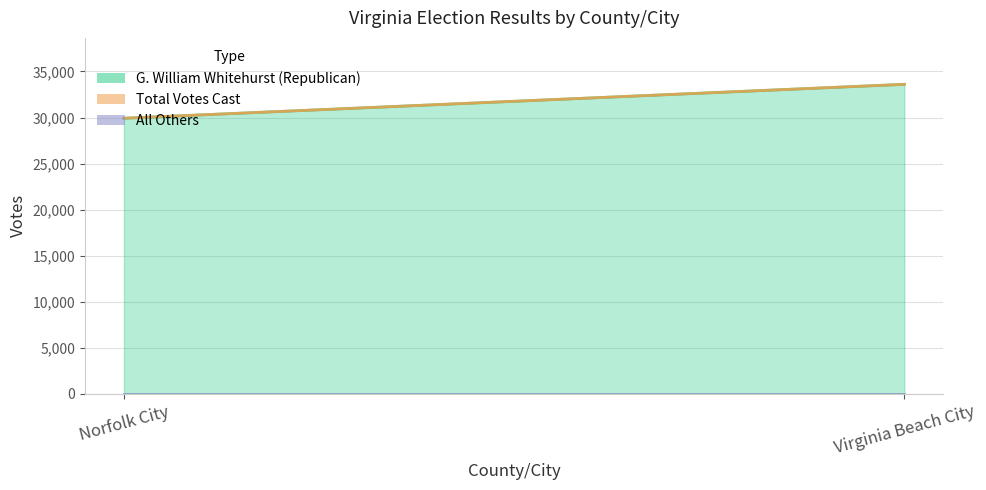

How many distinct data groups are displayed?

3